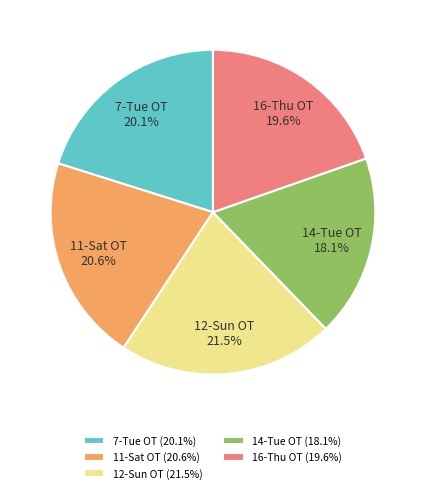

To the nearest percent, what is the difference between the 7-Tue OT and 16-Thu OT slice percentages?

1%